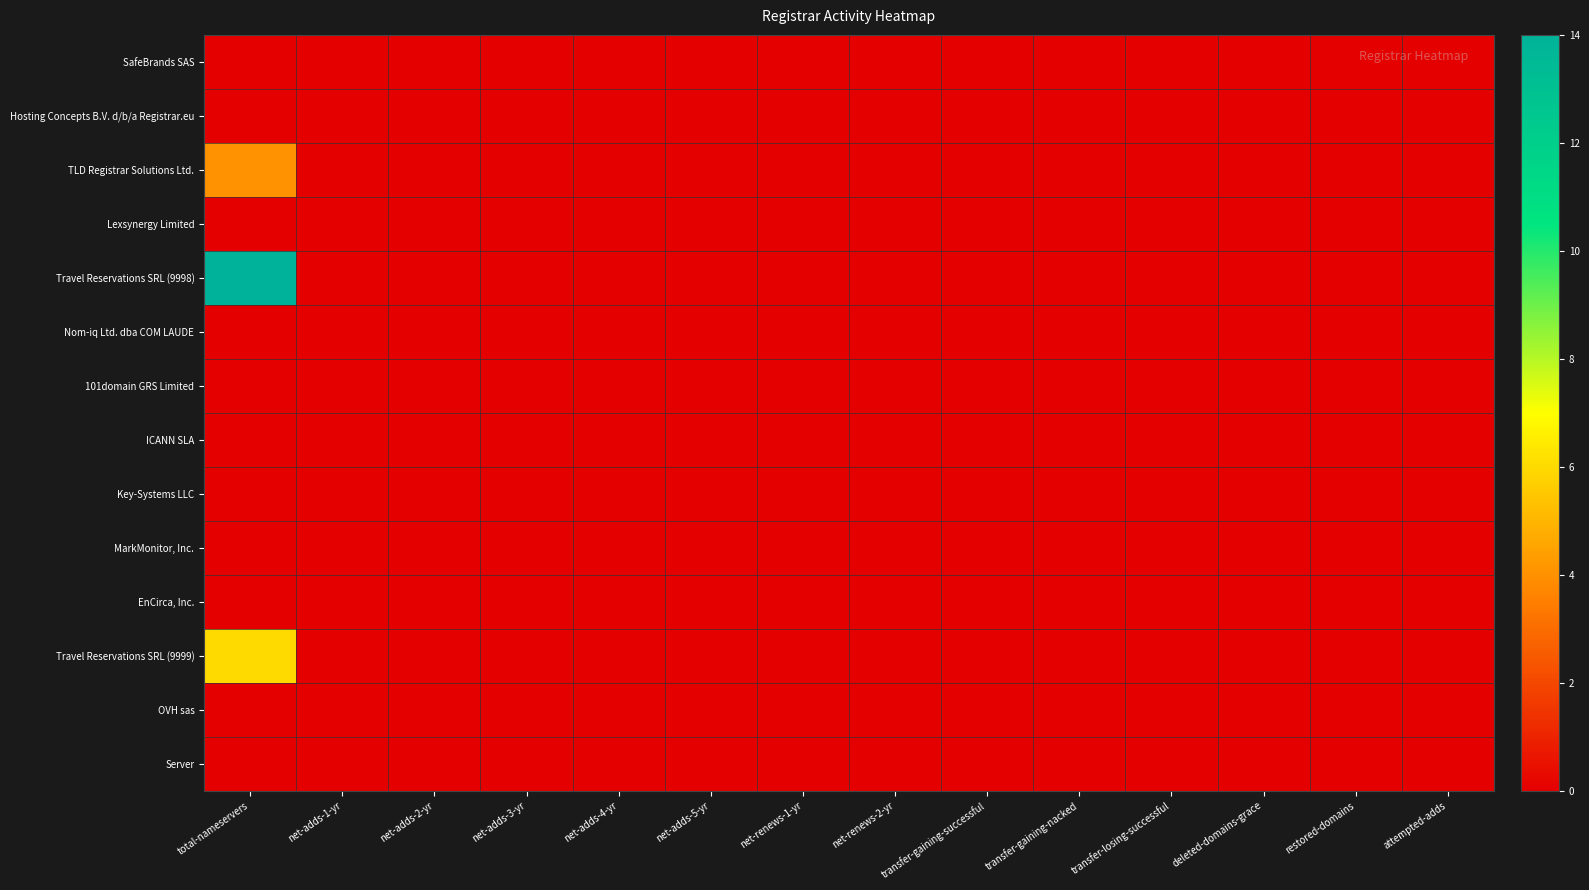

Reading left to right, extract all data points from this chart.

SafeBrands SAS: total-nameservers=0	net-adds-1-yr=0	net-adds-2-yr=0	net-adds-3-yr=0	net-adds-4-yr=0	net-adds-5-yr=0	net-renews-1-yr=0	net-renews-2-yr=0	transfer-gaining-successful=0	transfer-gaining-nacked=0	transfer-losing-successful=0	deleted-domains-grace=0	restored-domains=0	attempted-adds=0
Hosting Concepts B.V. d/b/a Registrar.eu: total-nameservers=0	net-adds-1-yr=0	net-adds-2-yr=0	net-adds-3-yr=0	net-adds-4-yr=0	net-adds-5-yr=0	net-renews-1-yr=0	net-renews-2-yr=0	transfer-gaining-successful=0	transfer-gaining-nacked=0	transfer-losing-successful=0	deleted-domains-grace=0	restored-domains=0	attempted-adds=0
TLD Registrar Solutions Ltd.: total-nameservers=4	net-adds-1-yr=0	net-adds-2-yr=0	net-adds-3-yr=0	net-adds-4-yr=0	net-adds-5-yr=0	net-renews-1-yr=0	net-renews-2-yr=0	transfer-gaining-successful=0	transfer-gaining-nacked=0	transfer-losing-successful=0	deleted-domains-grace=0	restored-domains=0	attempted-adds=0
Lexsynergy Limited: total-nameservers=0	net-adds-1-yr=0	net-adds-2-yr=0	net-adds-3-yr=0	net-adds-4-yr=0	net-adds-5-yr=0	net-renews-1-yr=0	net-renews-2-yr=0	transfer-gaining-successful=0	transfer-gaining-nacked=0	transfer-losing-successful=0	deleted-domains-grace=0	restored-domains=0	attempted-adds=0
Travel Reservations SRL (9998): total-nameservers=14	net-adds-1-yr=0	net-adds-2-yr=0	net-adds-3-yr=0	net-adds-4-yr=0	net-adds-5-yr=0	net-renews-1-yr=0	net-renews-2-yr=0	transfer-gaining-successful=0	transfer-gaining-nacked=0	transfer-losing-successful=0	deleted-domains-grace=0	restored-domains=0	attempted-adds=0
Nom-iq Ltd. dba COM LAUDE: total-nameservers=0	net-adds-1-yr=0	net-adds-2-yr=0	net-adds-3-yr=0	net-adds-4-yr=0	net-adds-5-yr=0	net-renews-1-yr=0	net-renews-2-yr=0	transfer-gaining-successful=0	transfer-gaining-nacked=0	transfer-losing-successful=0	deleted-domains-grace=0	restored-domains=0	attempted-adds=0
101domain GRS Limited: total-nameservers=0	net-adds-1-yr=0	net-adds-2-yr=0	net-adds-3-yr=0	net-adds-4-yr=0	net-adds-5-yr=0	net-renews-1-yr=0	net-renews-2-yr=0	transfer-gaining-successful=0	transfer-gaining-nacked=0	transfer-losing-successful=0	deleted-domains-grace=0	restored-domains=0	attempted-adds=0
ICANN SLA: total-nameservers=0	net-adds-1-yr=0	net-adds-2-yr=0	net-adds-3-yr=0	net-adds-4-yr=0	net-adds-5-yr=0	net-renews-1-yr=0	net-renews-2-yr=0	transfer-gaining-successful=0	transfer-gaining-nacked=0	transfer-losing-successful=0	deleted-domains-grace=0	restored-domains=0	attempted-adds=0
Key-Systems LLC: total-nameservers=0	net-adds-1-yr=0	net-adds-2-yr=0	net-adds-3-yr=0	net-adds-4-yr=0	net-adds-5-yr=0	net-renews-1-yr=0	net-renews-2-yr=0	transfer-gaining-successful=0	transfer-gaining-nacked=0	transfer-losing-successful=0	deleted-domains-grace=0	restored-domains=0	attempted-adds=0
MarkMonitor, Inc.: total-nameservers=0	net-adds-1-yr=0	net-adds-2-yr=0	net-adds-3-yr=0	net-adds-4-yr=0	net-adds-5-yr=0	net-renews-1-yr=0	net-renews-2-yr=0	transfer-gaining-successful=0	transfer-gaining-nacked=0	transfer-losing-successful=0	deleted-domains-grace=0	restored-domains=0	attempted-adds=0
EnCirca, Inc.: total-nameservers=0	net-adds-1-yr=0	net-adds-2-yr=0	net-adds-3-yr=0	net-adds-4-yr=0	net-adds-5-yr=0	net-renews-1-yr=0	net-renews-2-yr=0	transfer-gaining-successful=0	transfer-gaining-nacked=0	transfer-losing-successful=0	deleted-domains-grace=0	restored-domains=0	attempted-adds=0
Travel Reservations SRL (9999): total-nameservers=6	net-adds-1-yr=0	net-adds-2-yr=0	net-adds-3-yr=0	net-adds-4-yr=0	net-adds-5-yr=0	net-renews-1-yr=0	net-renews-2-yr=0	transfer-gaining-successful=0	transfer-gaining-nacked=0	transfer-losing-successful=0	deleted-domains-grace=0	restored-domains=0	attempted-adds=0
OVH sas: total-nameservers=0	net-adds-1-yr=0	net-adds-2-yr=0	net-adds-3-yr=0	net-adds-4-yr=0	net-adds-5-yr=0	net-renews-1-yr=0	net-renews-2-yr=0	transfer-gaining-successful=0	transfer-gaining-nacked=0	transfer-losing-successful=0	deleted-domains-grace=0	restored-domains=0	attempted-adds=0
Server: total-nameservers=0	net-adds-1-yr=0	net-adds-2-yr=0	net-adds-3-yr=0	net-adds-4-yr=0	net-adds-5-yr=0	net-renews-1-yr=0	net-renews-2-yr=0	transfer-gaining-successful=0	transfer-gaining-nacked=0	transfer-losing-successful=0	deleted-domains-grace=0	restored-domains=0	attempted-adds=0